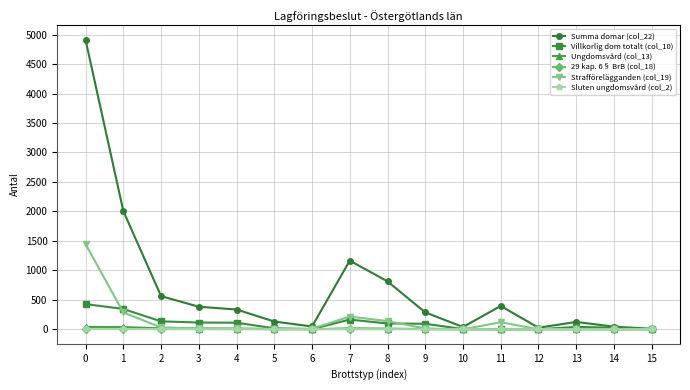

What is the difference between the highest and lowest values at 4?

336